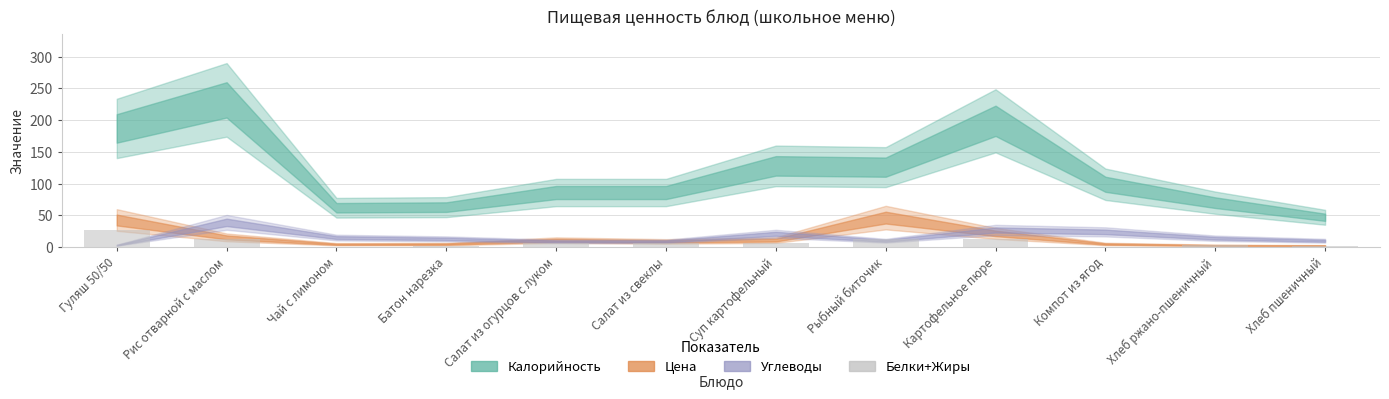

Are the bars grouped side by side (vs. stacked)?

No